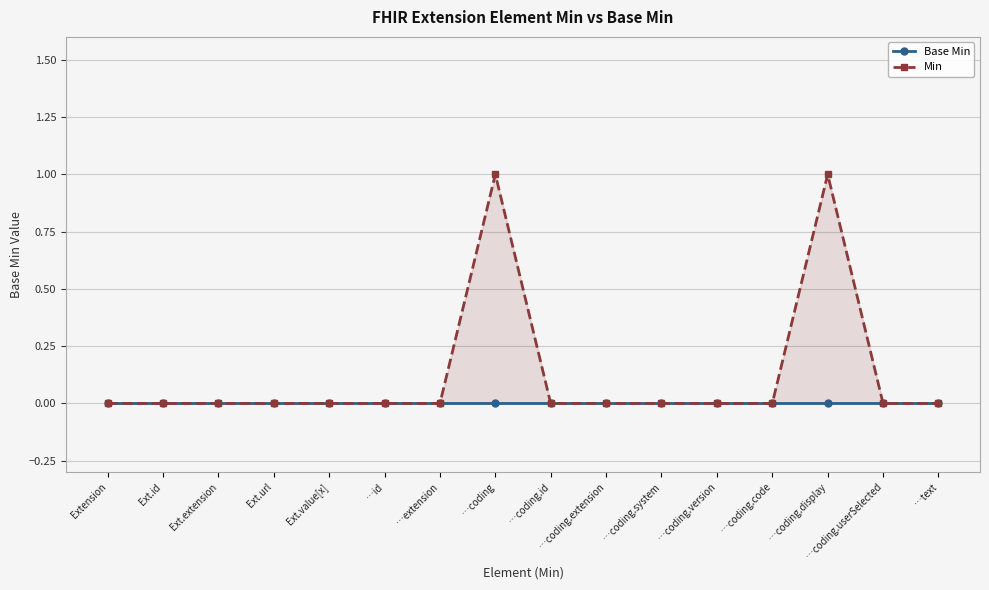

What is the difference between the second highest and minimum values in the Min series?

1